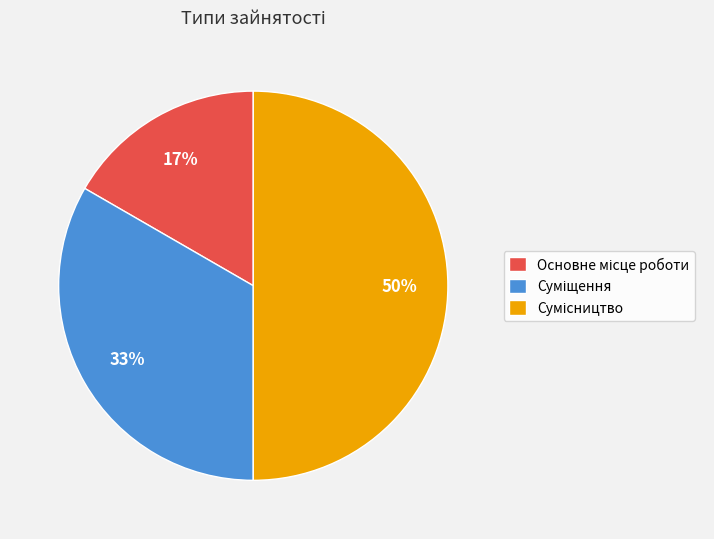

To the nearest percent, what is the difference between the largest and smallest slice percentages?

33%